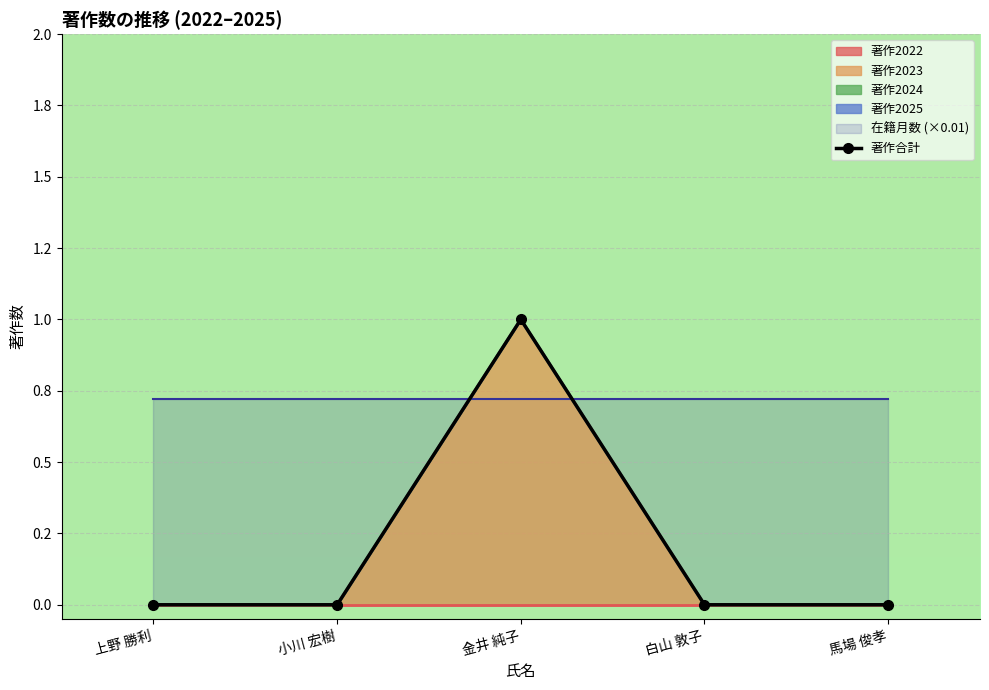

What is the label of the 3rd point from the left?

金井 純子